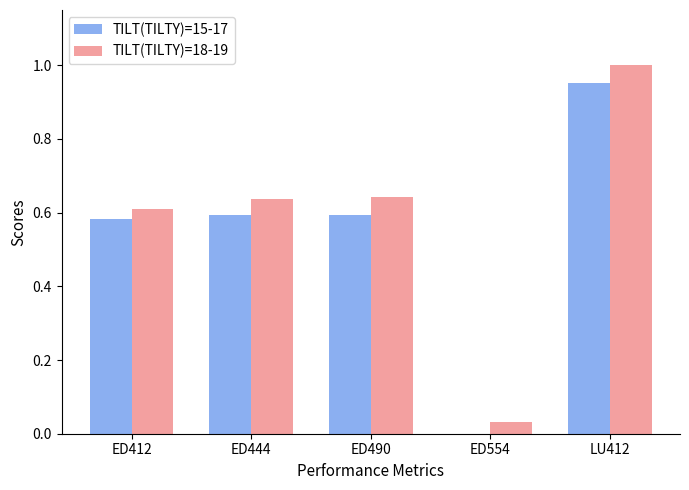

What is the sum of all TILT(TILTY)=18-19 values?

2.9